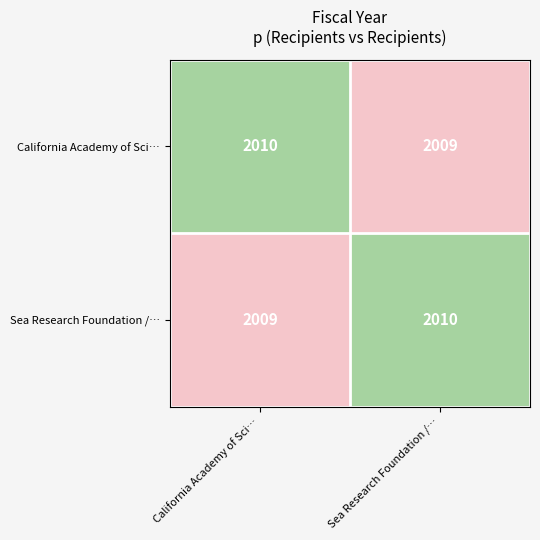

List the labels in order of California Academy of Sci… value, smallest first.

Sea Research Foundation /…, California Academy of Sci…